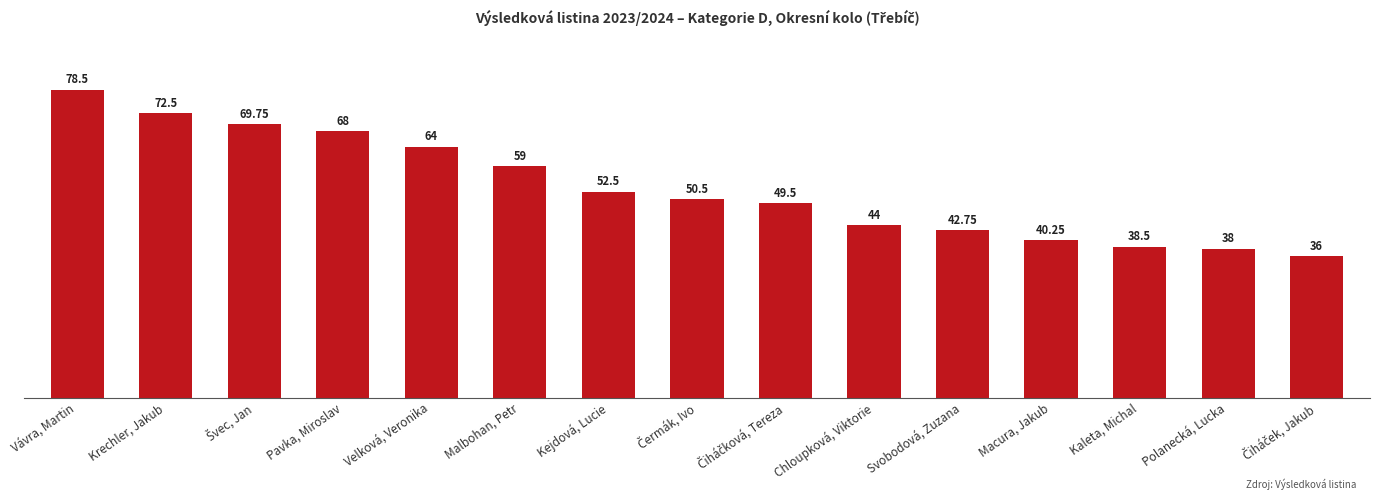

At which category does the chart reach its peak across all series?

Vávra, Martin